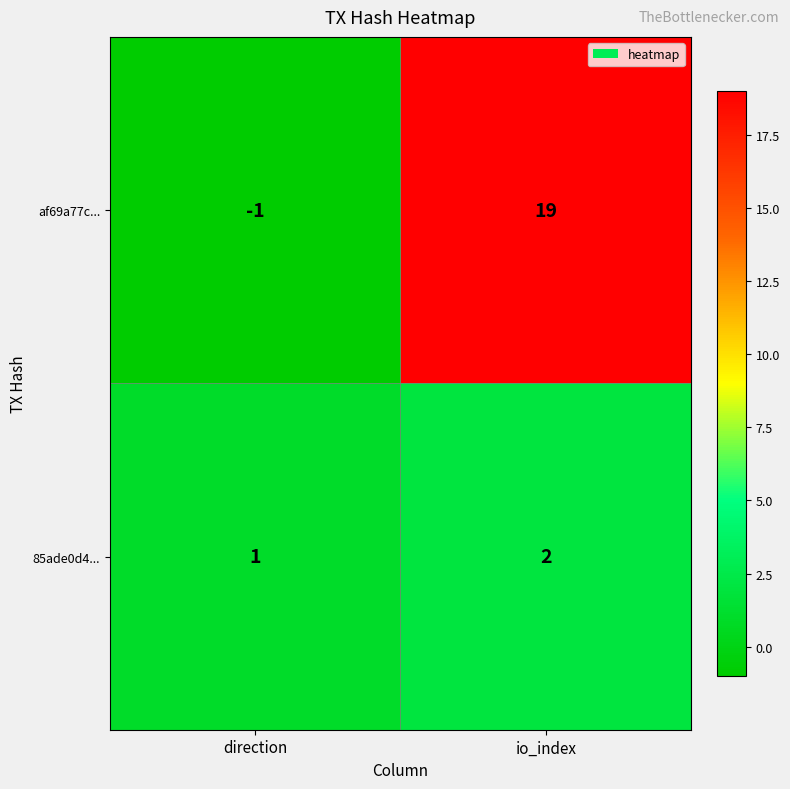

Read the af69a77c... value at io_index.

19